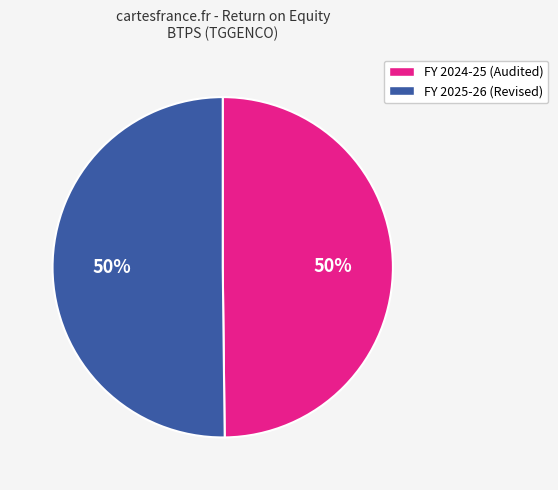

Do FY 2024-25 (Audited) and FY 2025-26 (Revised) together represent more than half of the pie?

Yes